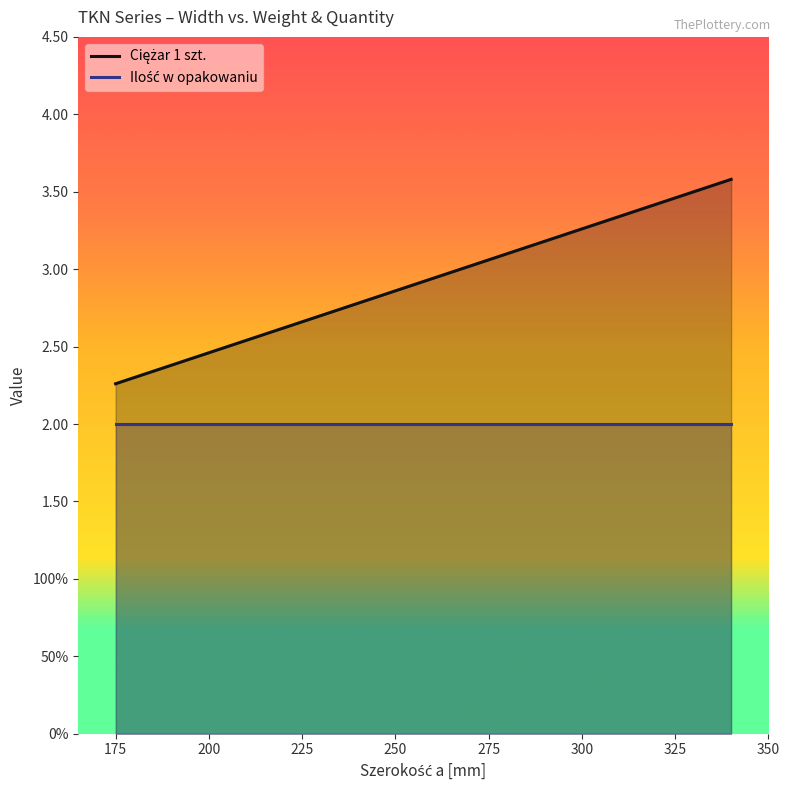

Count the number of data series in this chart.

2